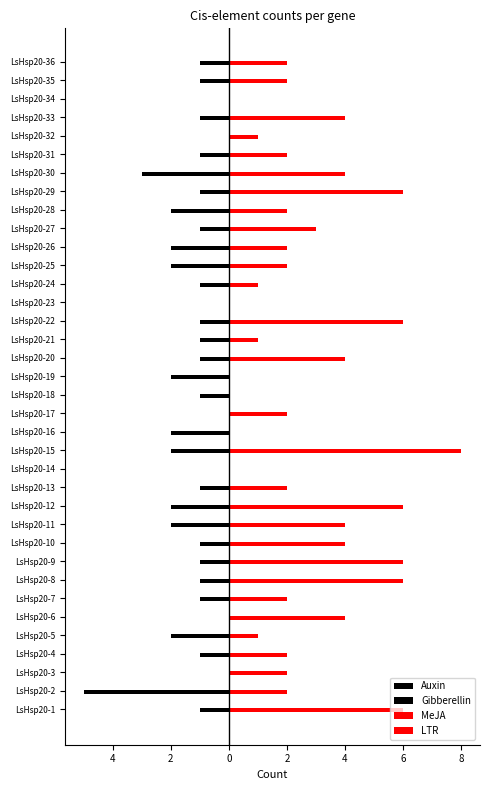

Reading right to left, list all the values displayed in this chart.

Auxin: 0	-1	0	-1	0	0	-3	-1	-2	-1	-1	-2	0	0	-1	0	-1	-1	0	0	-1	-2	0	-1	-1	-2	-1	-1	-1	-1	0	-2	0	0	0	0
Gibberellin: -1	0	0	0	0	-1	-1	0	-1	0	-2	-2	-1	0	0	-1	-1	-2	-1	0	-2	0	0	-1	-2	-1	-1	-1	0	-1	0	-1	-1	0	-5	-1
MeJA: 2	2	0	4	0	2	4	6	2	0	2	2	0	0	6	0	4	0	0	2	0	8	0	2	6	4	4	6	6	2	4	0	2	2	2	6
LTR: 0	1	0	2	1	1	0	3	1	3	1	2	1	0	5	1	0	0	0	0	0	2	0	0	2	0	1	0	1	0	4	1	0	1	1	0